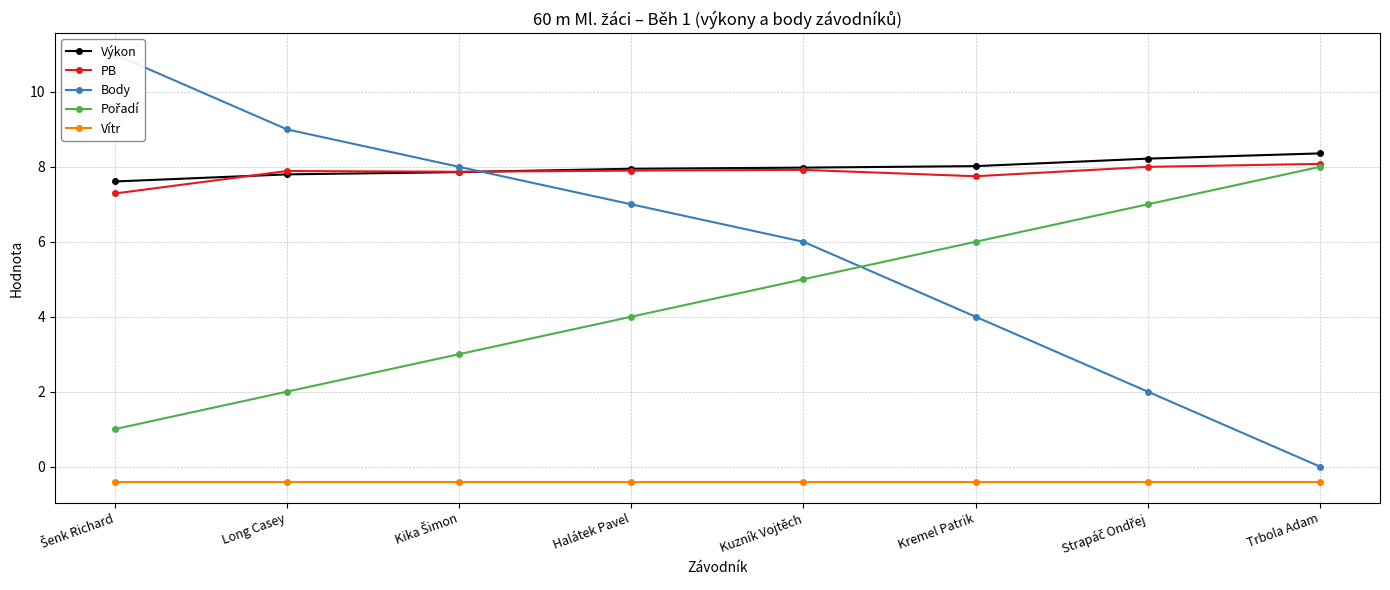

Read the Výkon value at Kremel Patrik.

8.0